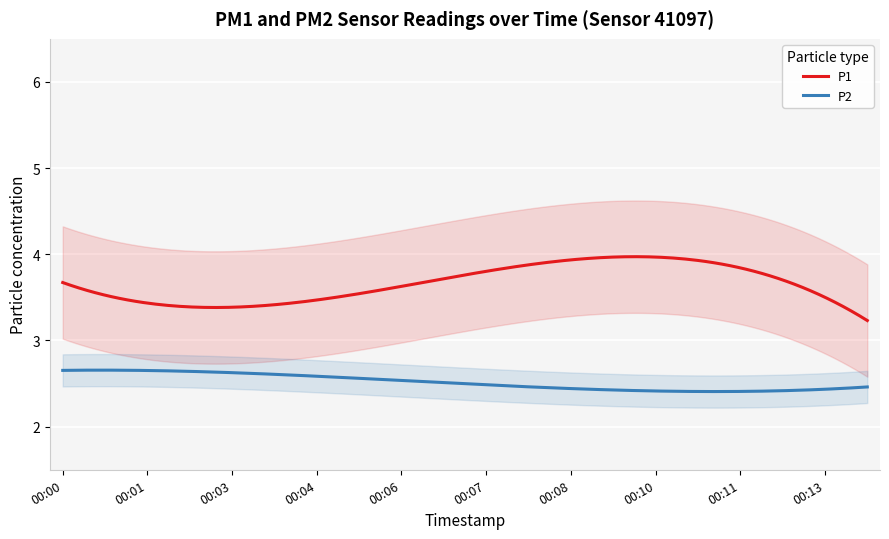

What is the average value of the P2 series?

2.5